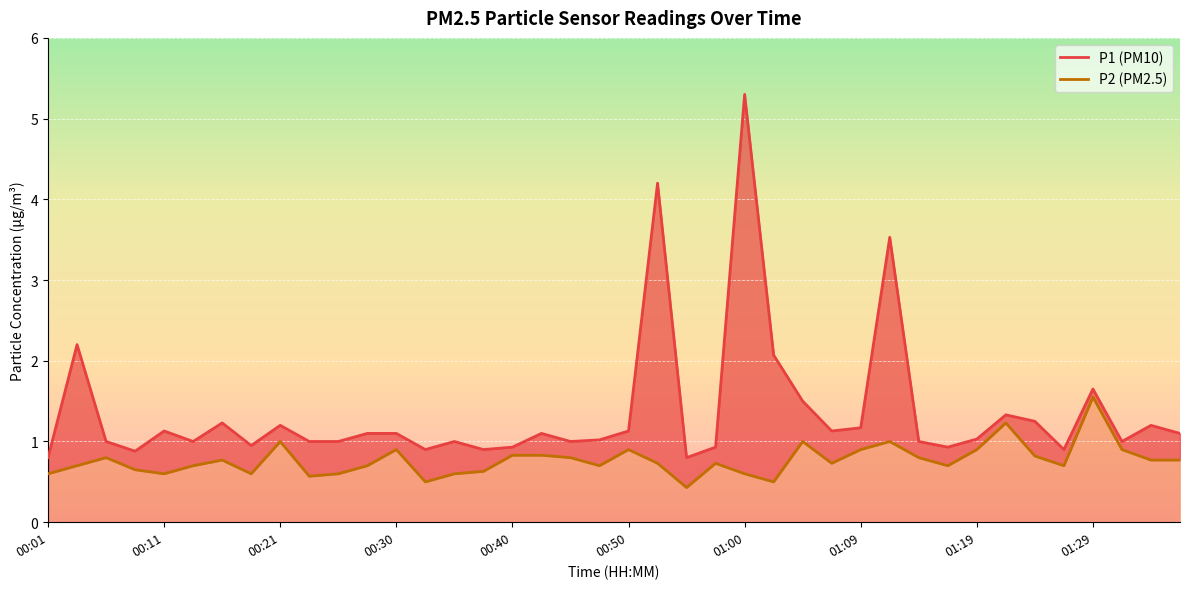

What value does the P1 line series have at 11?

1.1